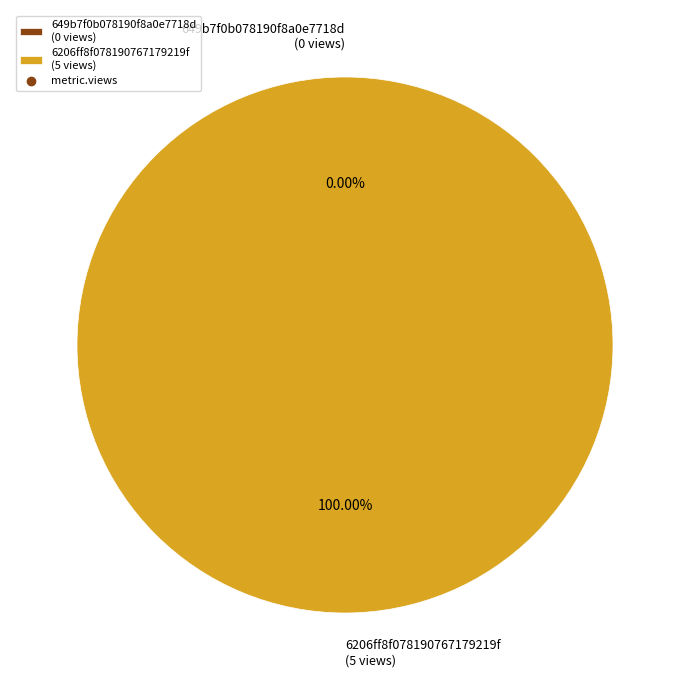

Rank the categories by value from lowest to highest.

649b7f0b078190f8a0e7718d, 6206ff8f078190767179219f